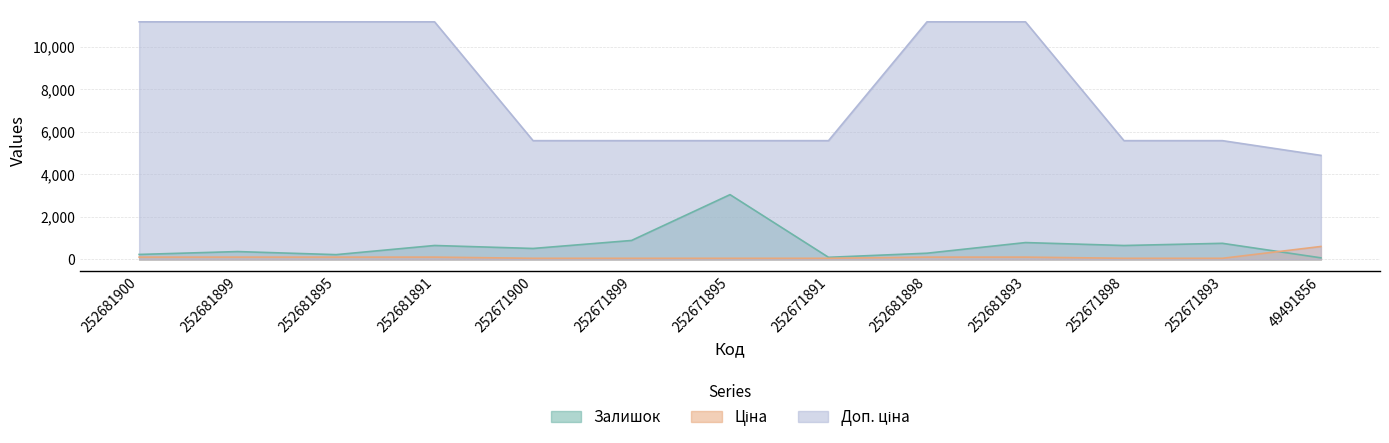

True or false: Залишок and Доп. ціна intersect in this chart.

False